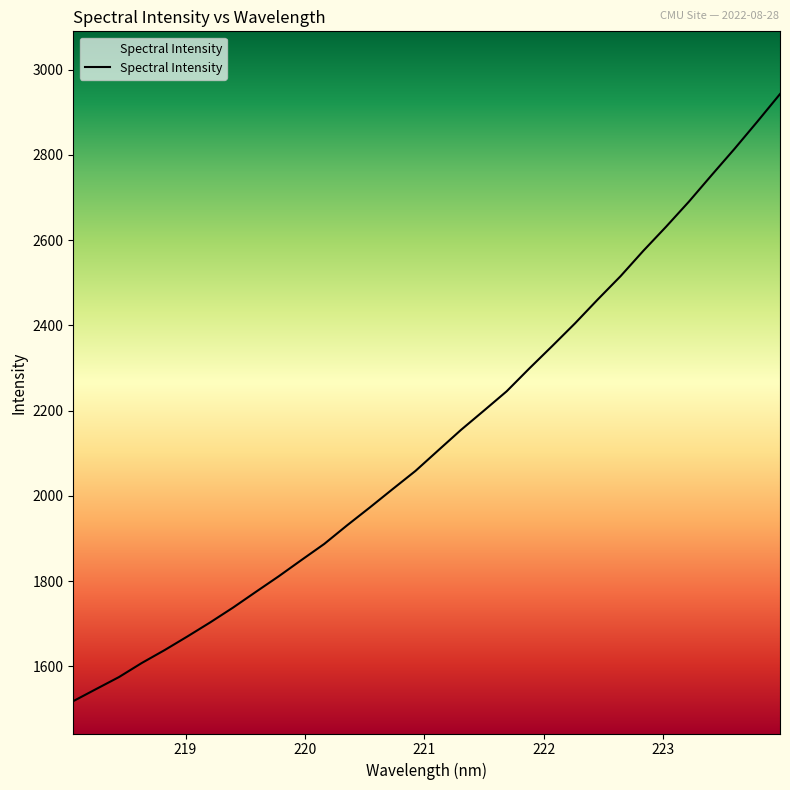

What is the smallest value displayed?

1518.4